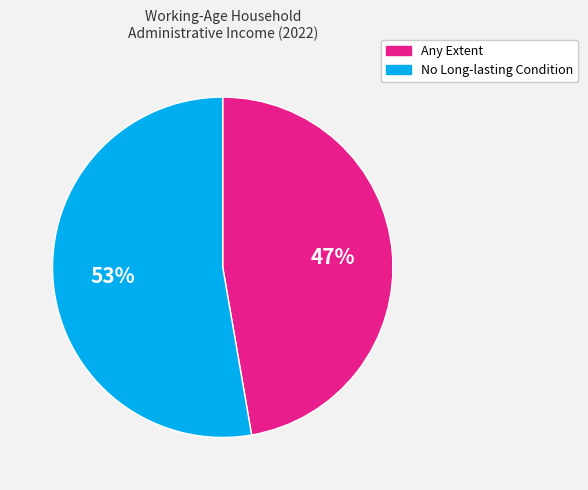

Does any single category account for the majority?

Yes